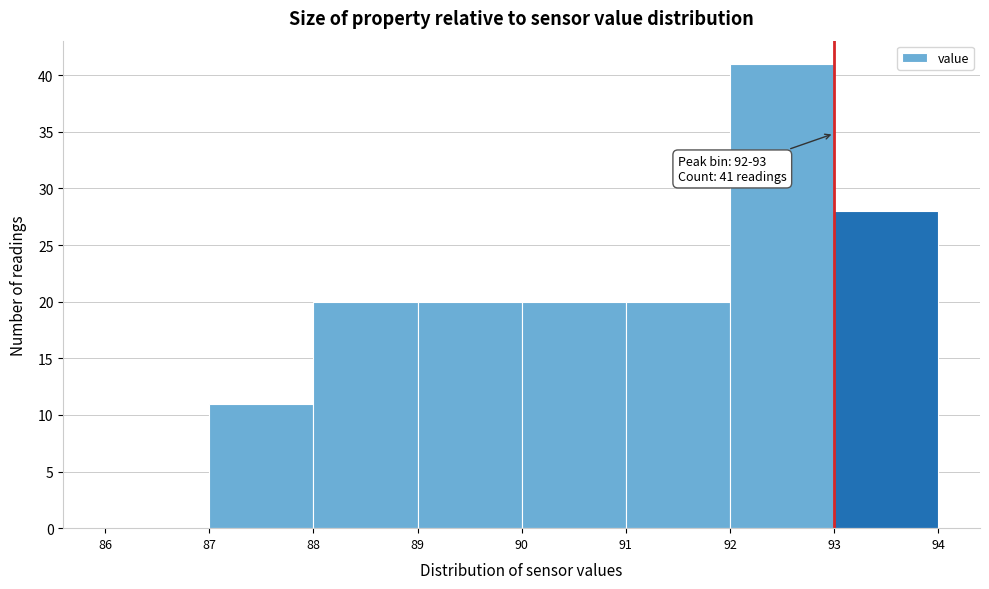

Which range on the x-axis has the tallest bar?

92 to 93